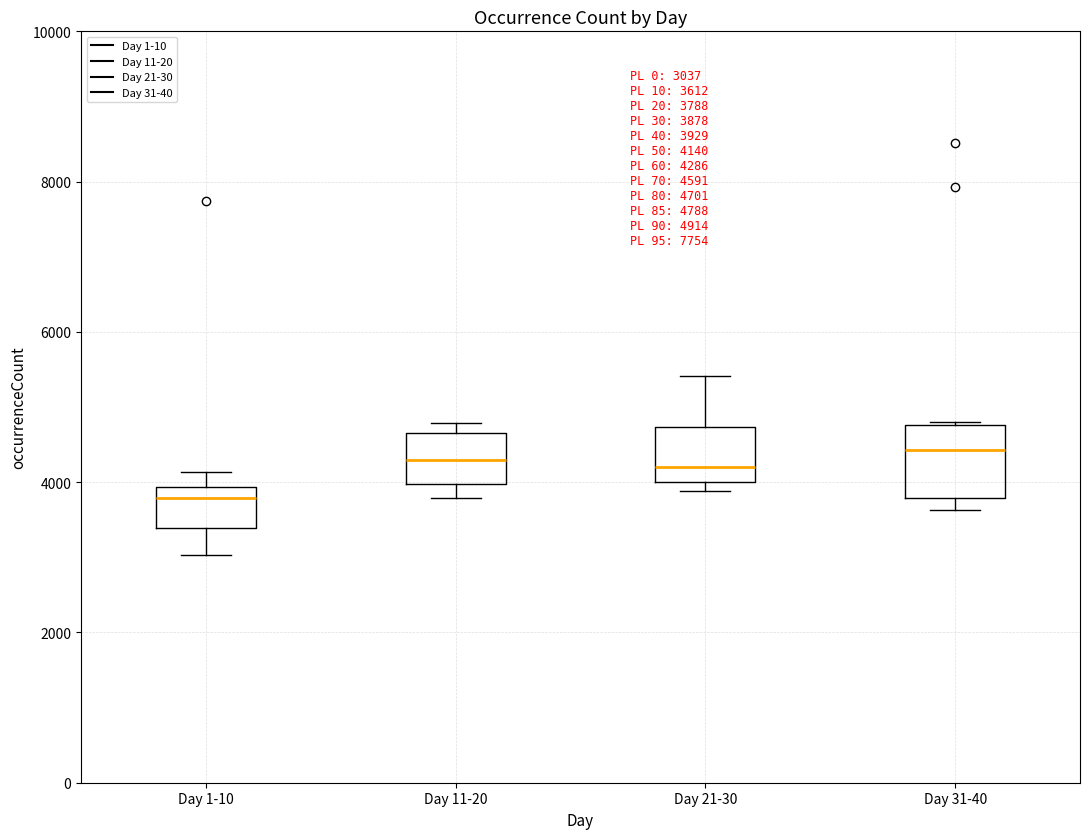

Which box's median line is the lowest?

Day 1-10